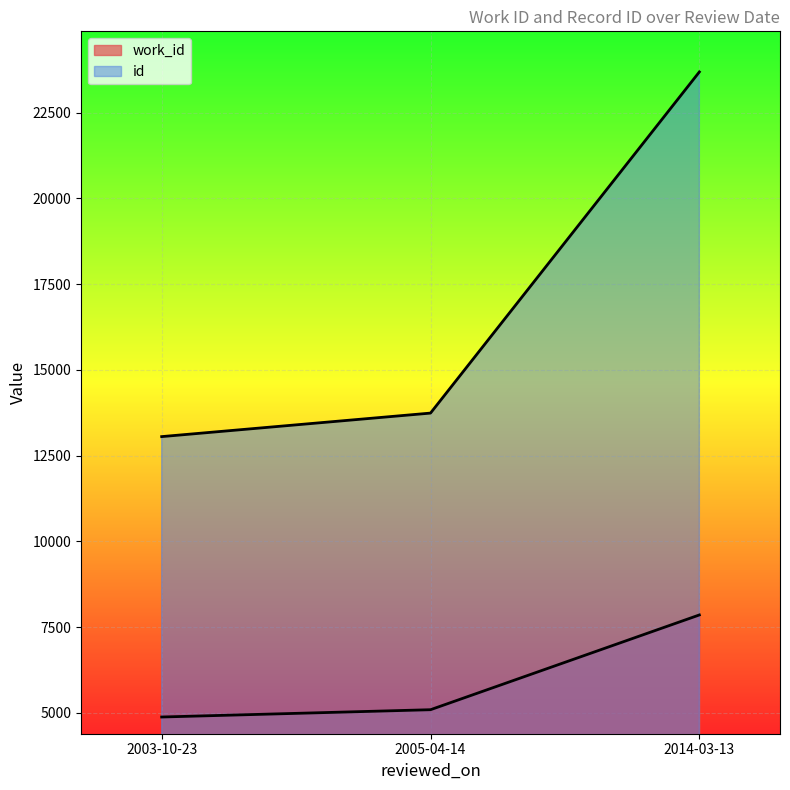

What position from the left is 2005-04-14?

2